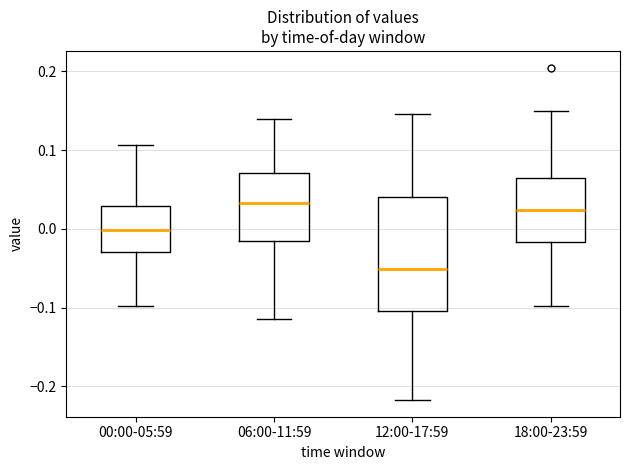

Reading left to right, transcribe this box plot: for each box, give where its median line is, the range the box spans, and where its two whiskers end, as read against the y-axis. The values are not printed on the chart, so give them approximately, as read against the axis.

00:00-05:59: median 0.00, box -0.03 to 0.03, whiskers -0.10 to 0.11
06:00-11:59: median 0.03, box -0.02 to 0.07, whiskers -0.11 to 0.14
12:00-17:59: median -0.05, box -0.10 to 0.04, whiskers -0.22 to 0.15
18:00-23:59: median 0.02, box -0.02 to 0.06, whiskers -0.10 to 0.15